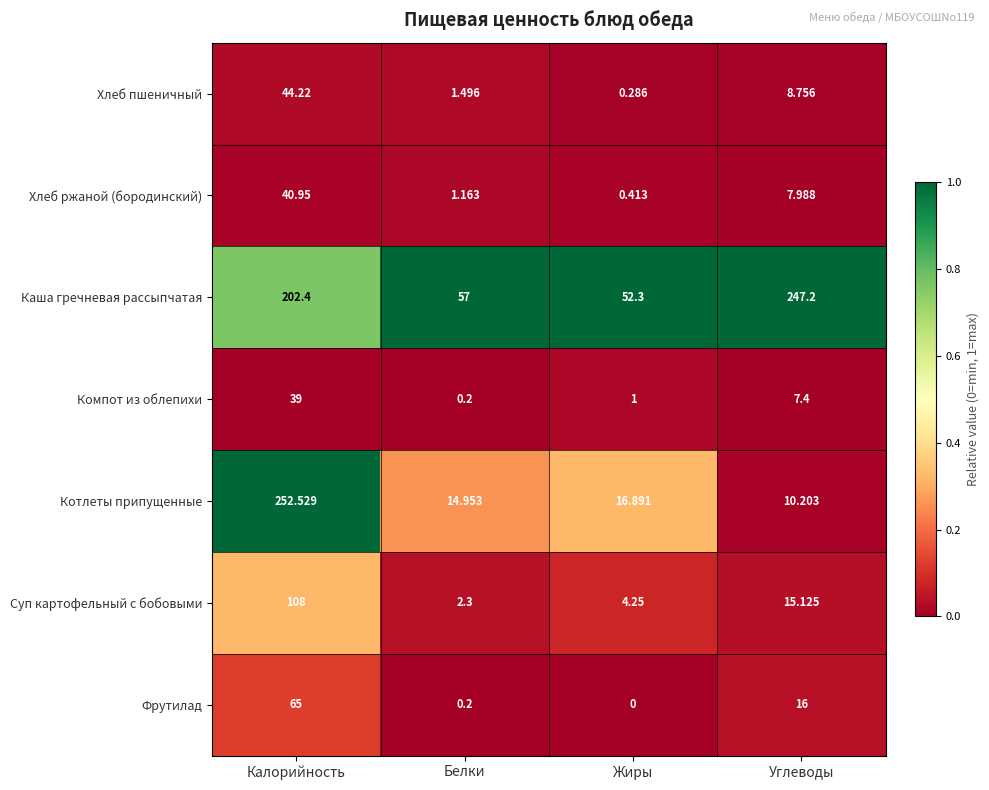

Is the value of Компот из облепихи at Жиры greater than the value of Хлеб ржаной (бородинский) at Калорийность?

No